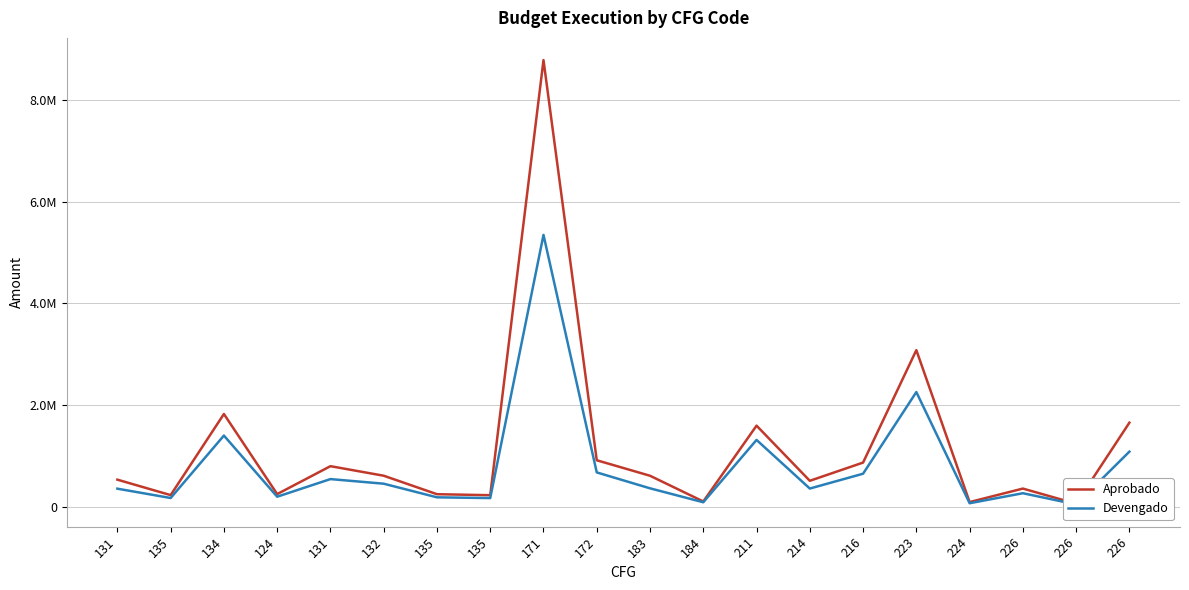

What is the difference between the highest and lowest values at 211?

280981.1